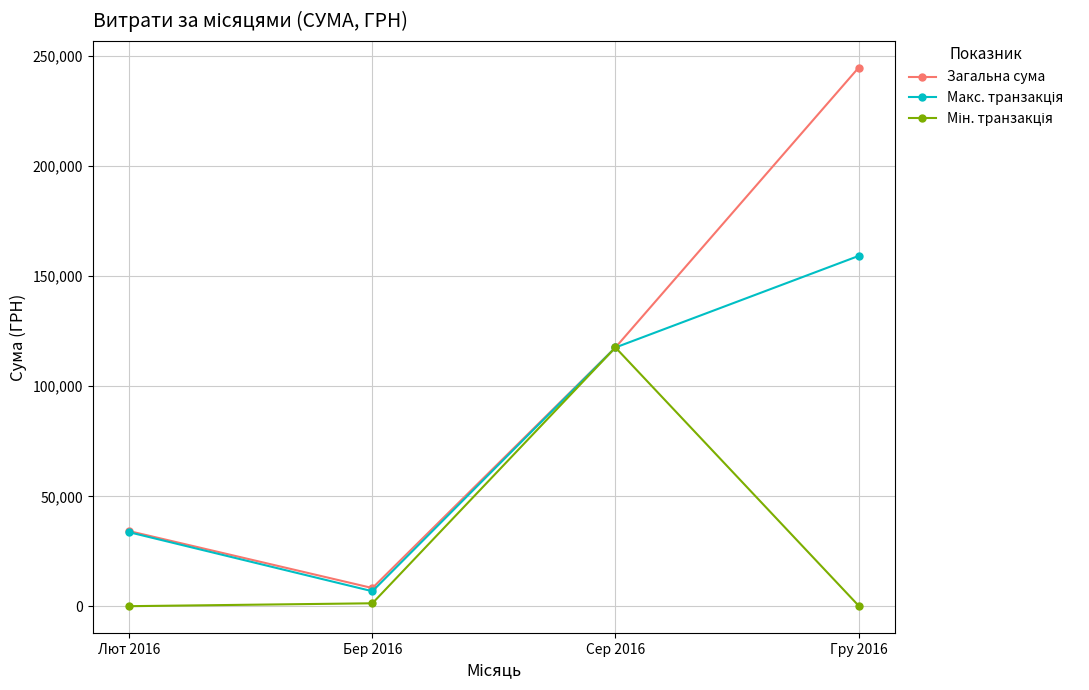

Which label corresponds to the largest value in the chart?

Гру 2016